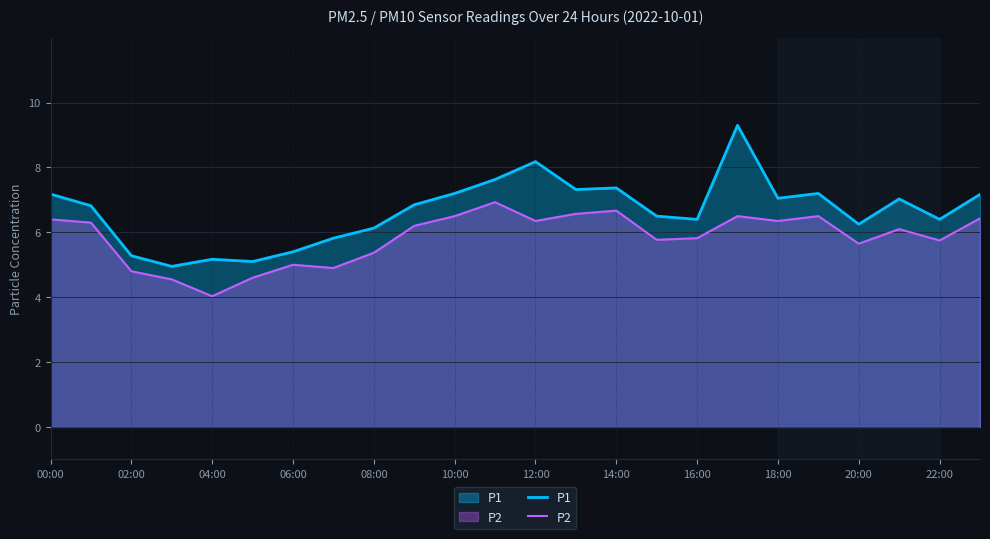

True or false: P2 and P1 cross at least once.

False